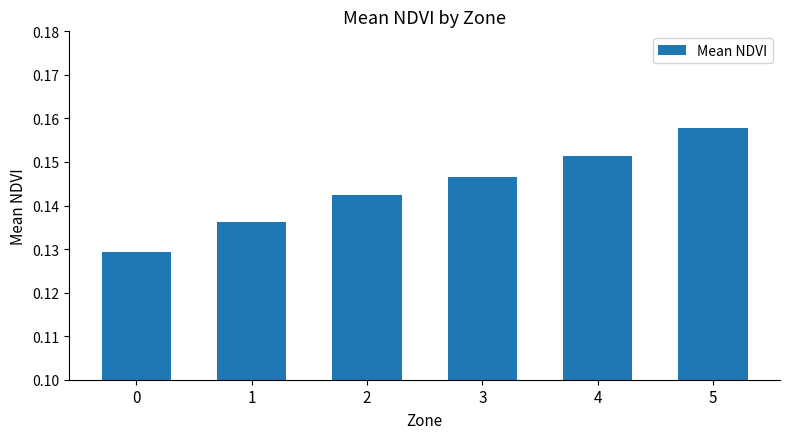

How many values are between 0 and 1?

6